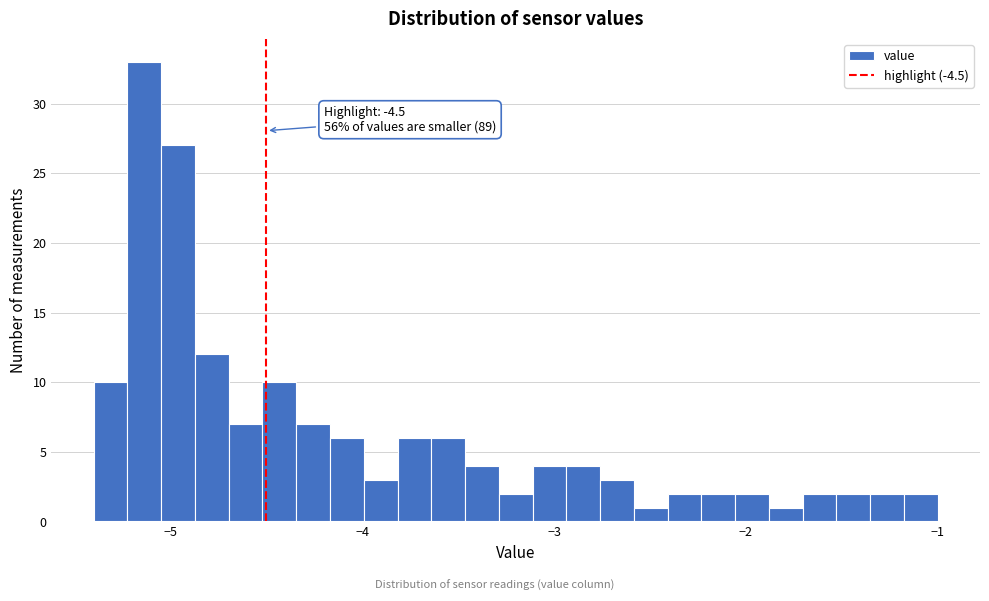

Read against the x-axis, roughly where is the centre of the tallest bar?

-5.1